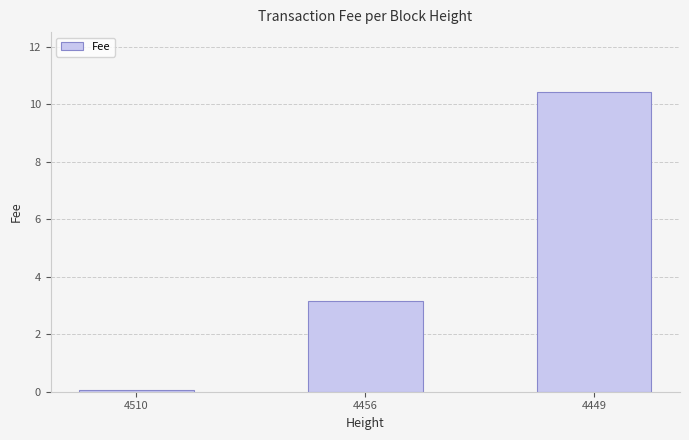

At which label does the data first exceed 3?

4456